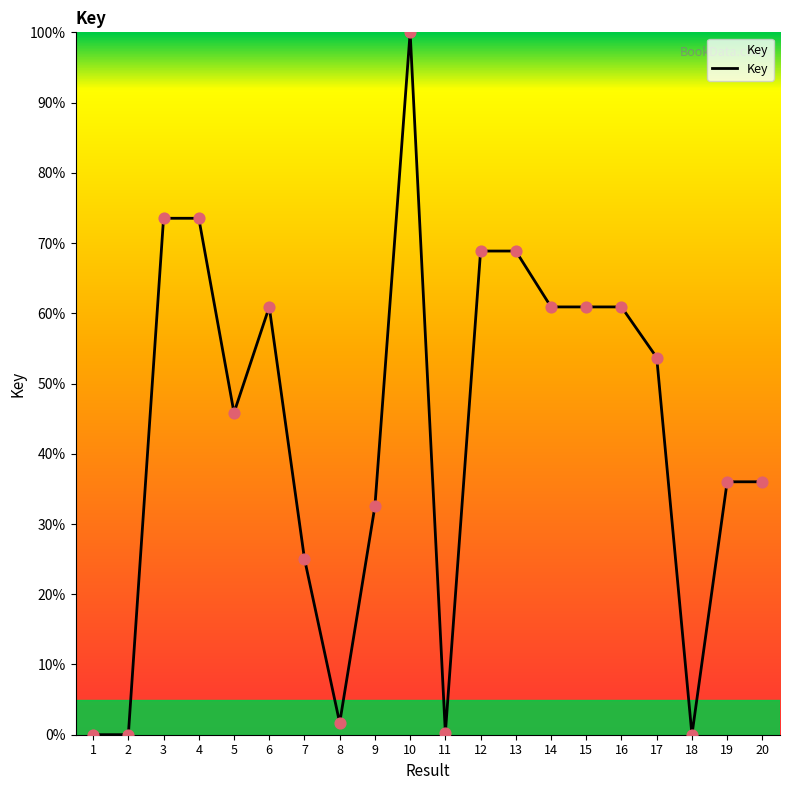

Approximately how many times larger is the value at 5 compared to 9?

1.4